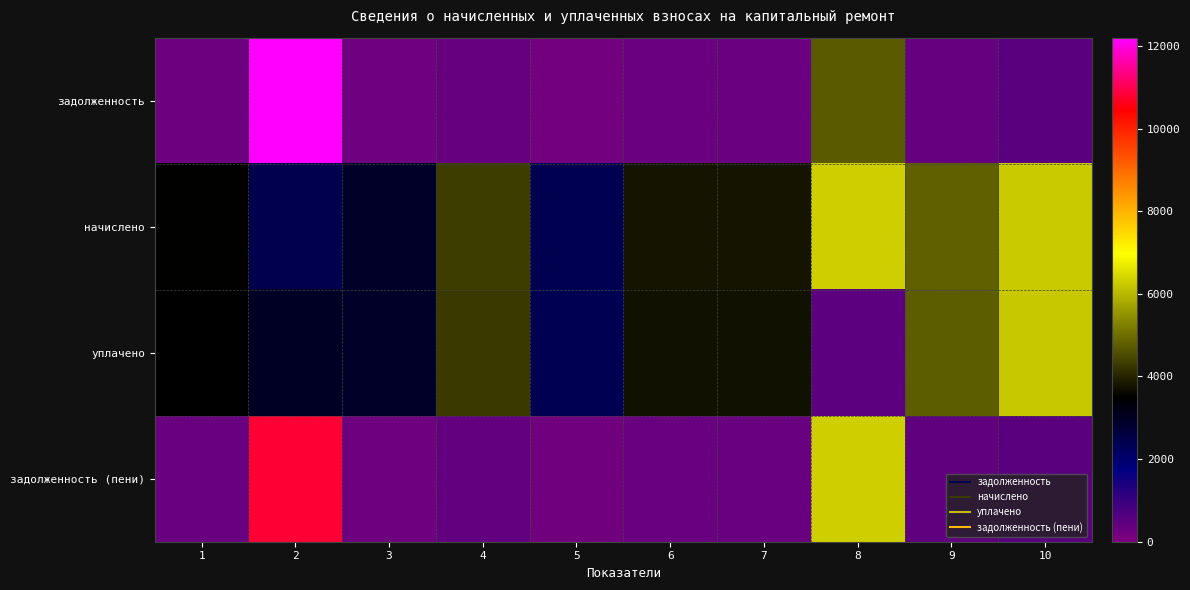

How many categories are shown in the chart?

10